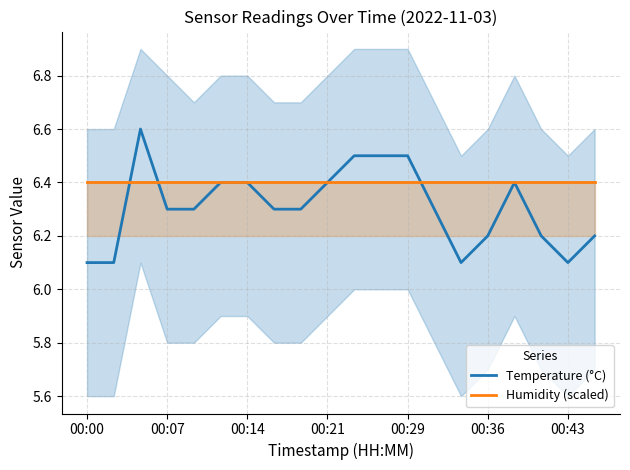

What is the total value across all series at 8?

12.7